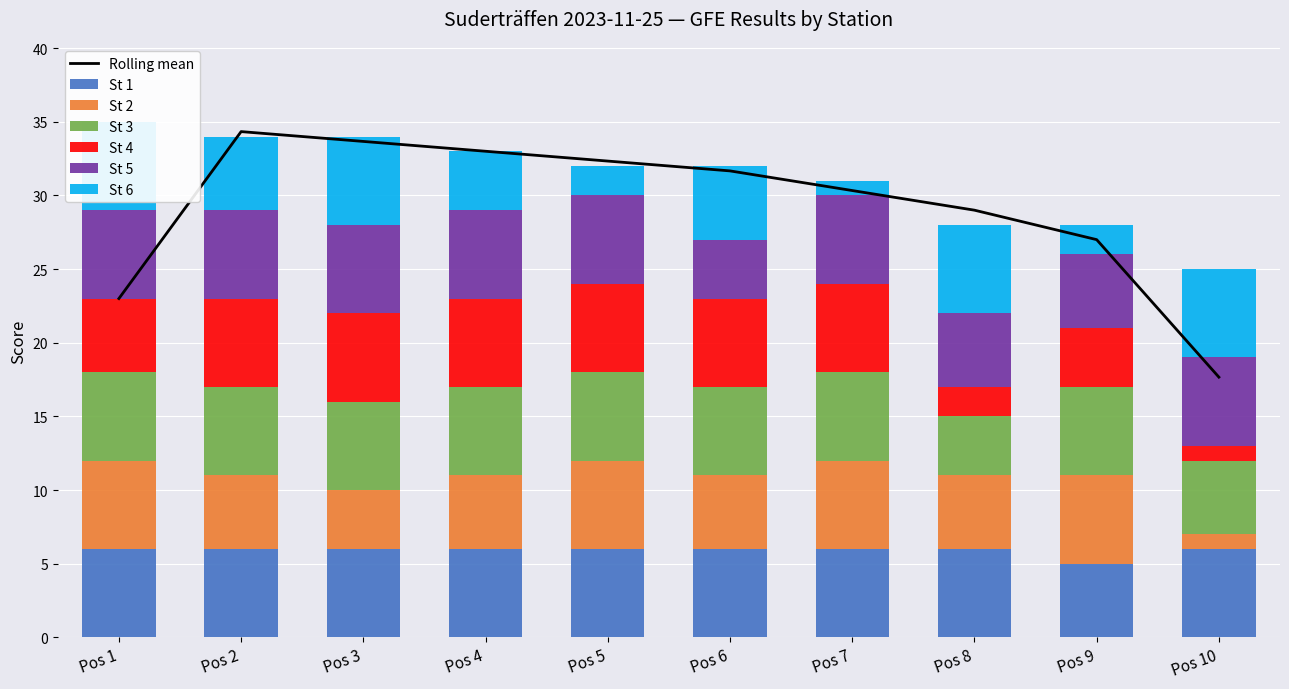

How many bars are there in total?

60